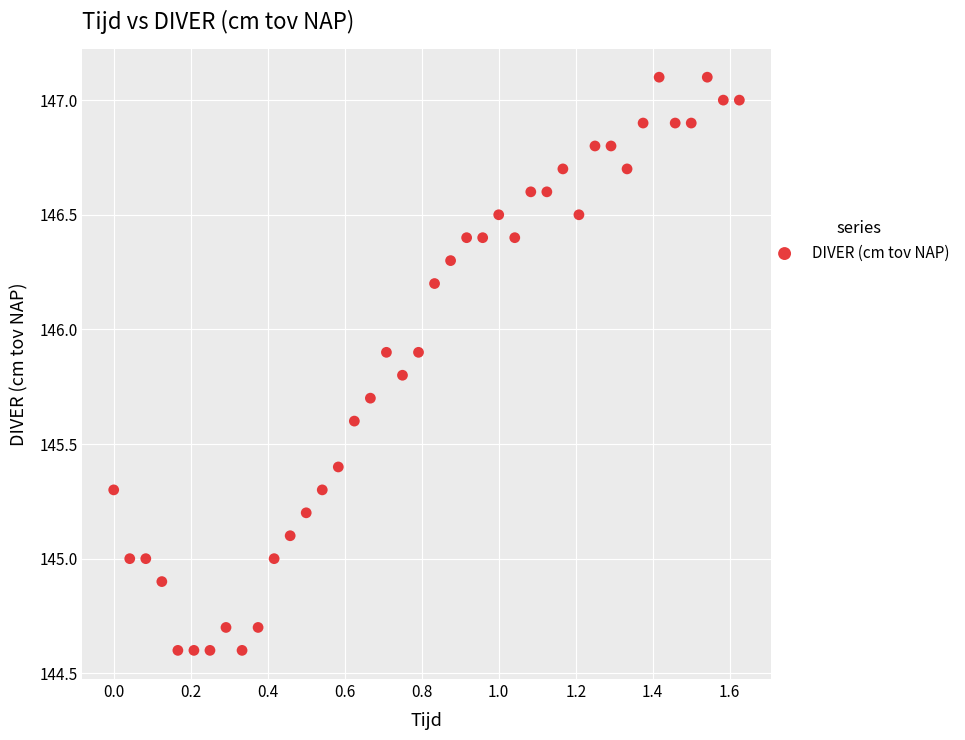

What is the range of Y values (max minus min)?

2.5